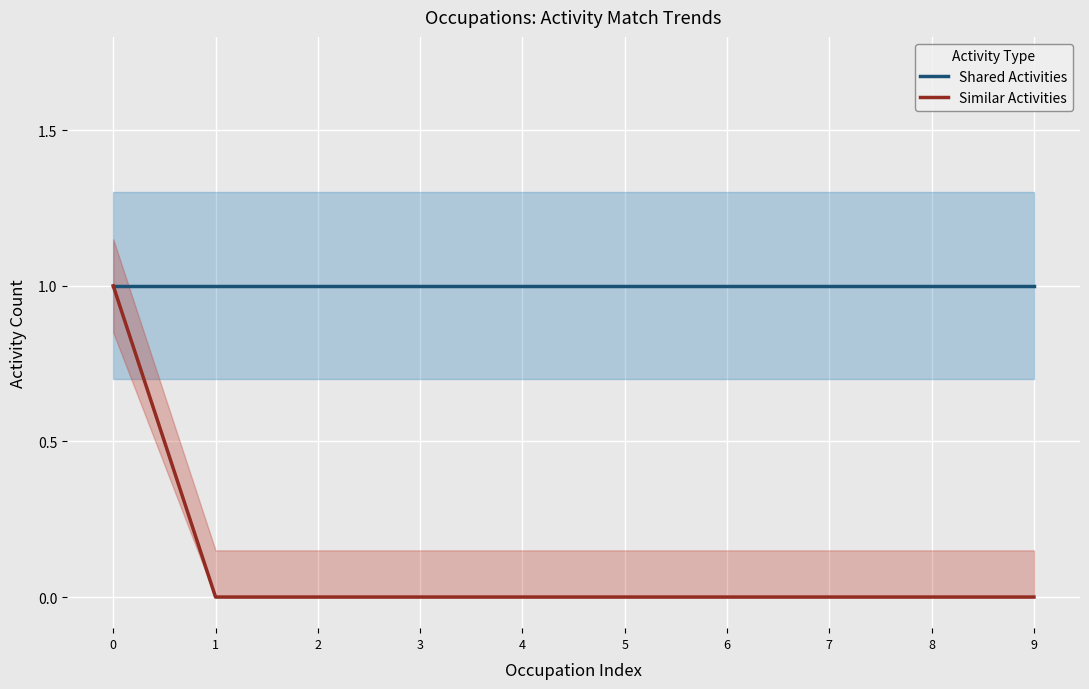

What is the value of the Shared Activities point at the 9th from the left?

1